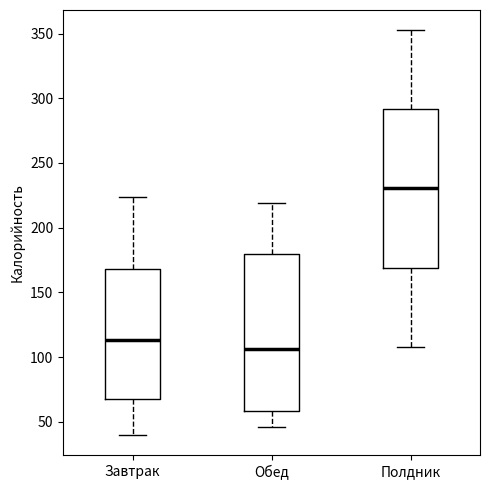

Which box's median line is the lowest?

Обед